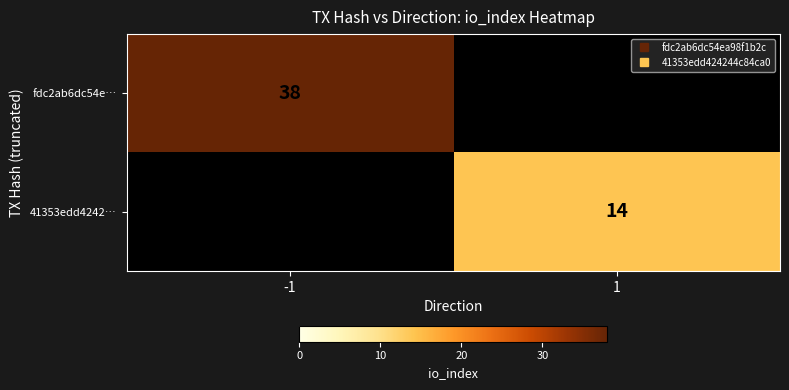

How many values in the 41353edd4242… series are below 14?

1